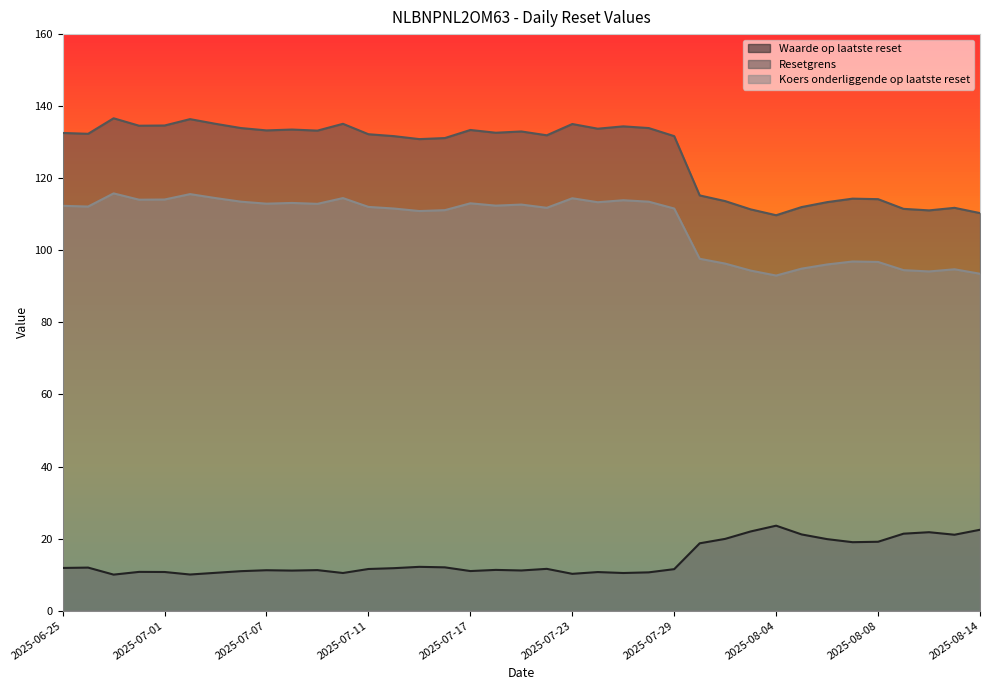

Rank the series at 2025-07-15 from lowest to highest value.

Waarde op laatste reset, Koers onderliggende op laatste reset, Resetgrens